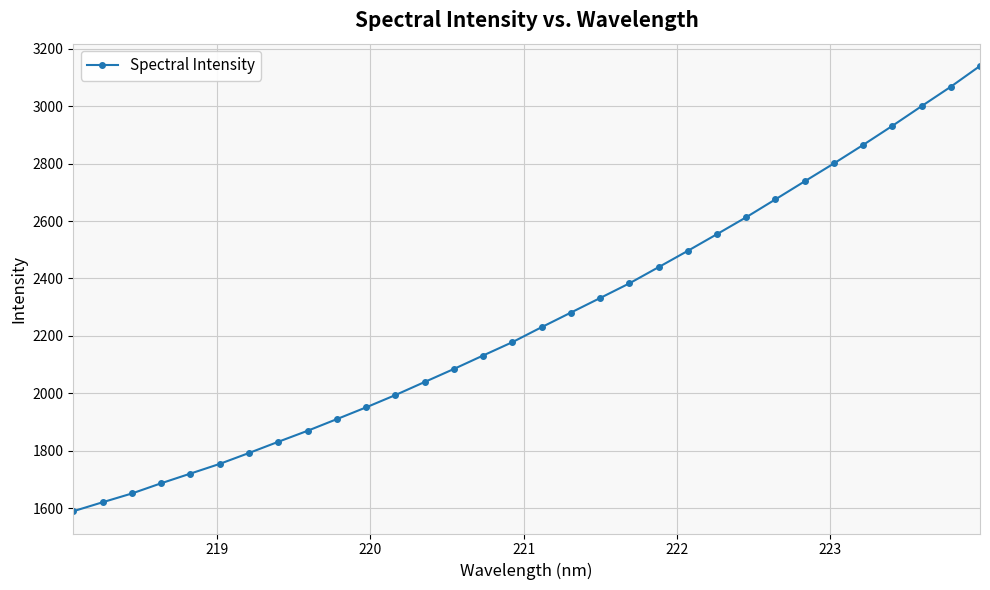

What is the average value?

2260.9